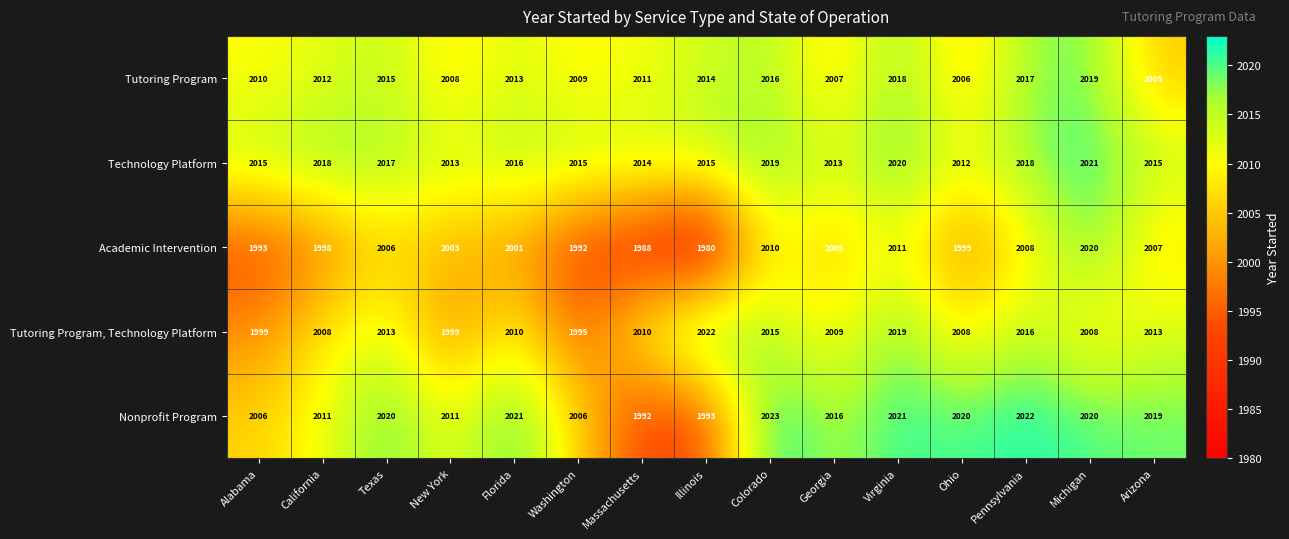

Which series changed the most between Illinois and Virginia?

Academic Intervention